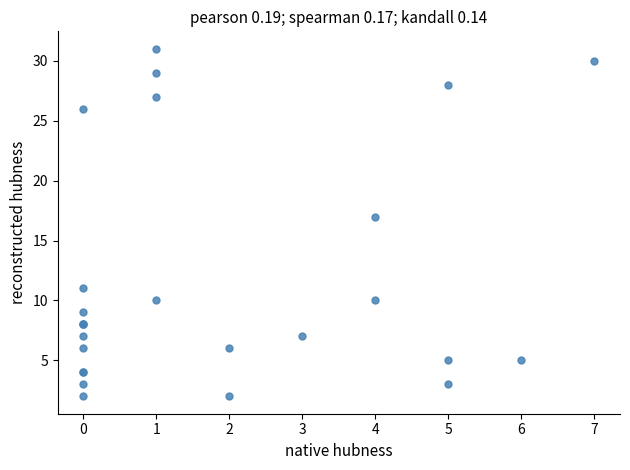

What Y value in the scatter plot is closest to 16?

17